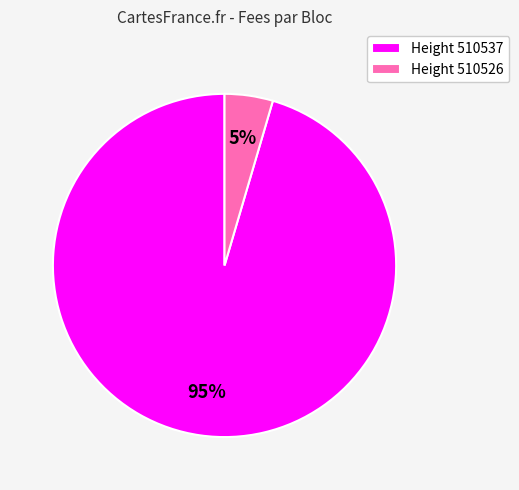

How many slices are in this pie chart?

2